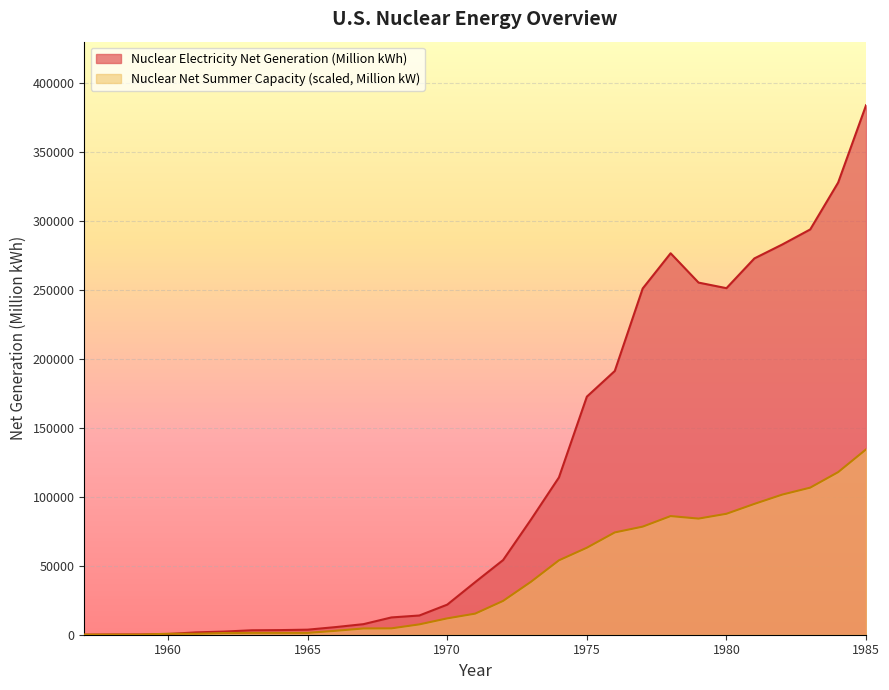

True or false: Nuclear Net Summer Capacity (Million kW) has a value of 152858.4 at 1983.

False